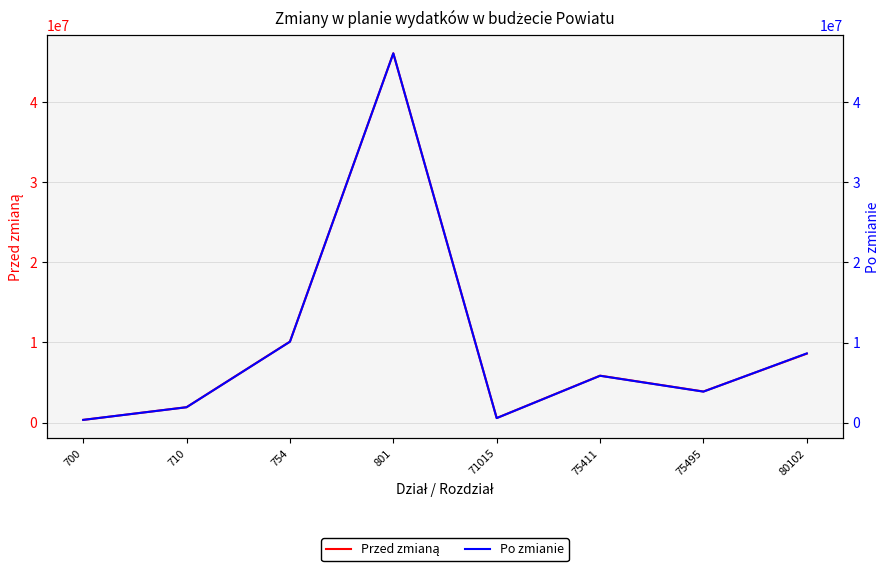

What is the sum of all Po zmianie values?

77395965.0